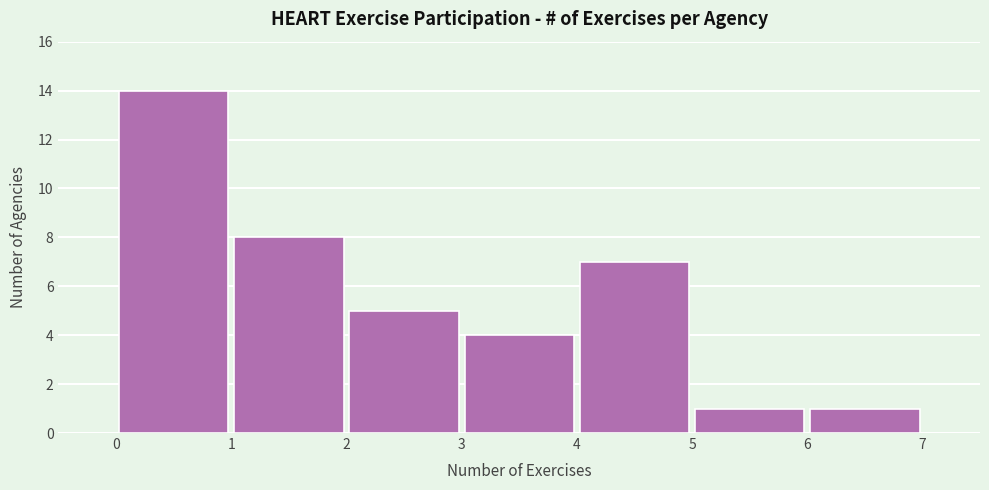

Which range on the x-axis has the tallest bar?

0 to 1